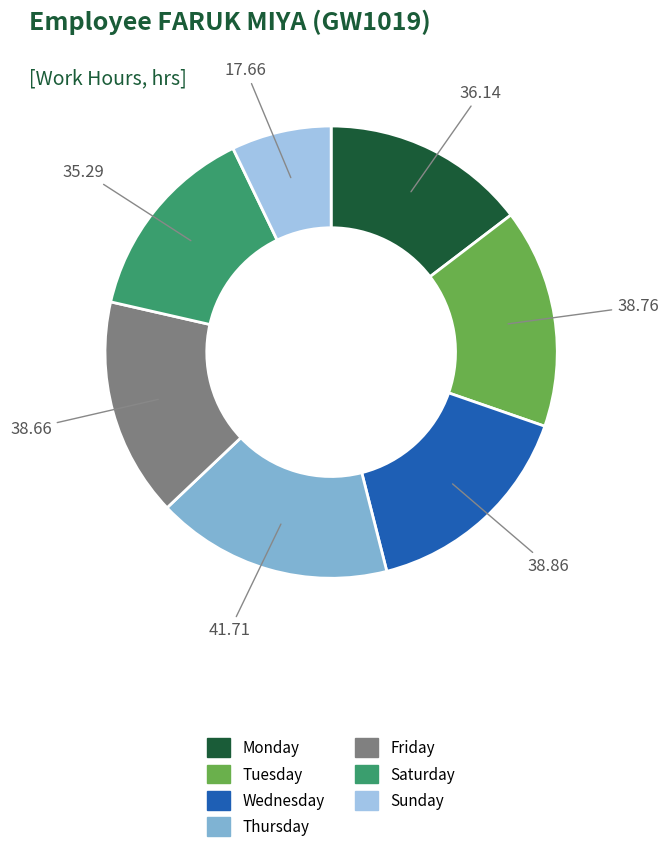

Is there a majority slice in this chart?

No